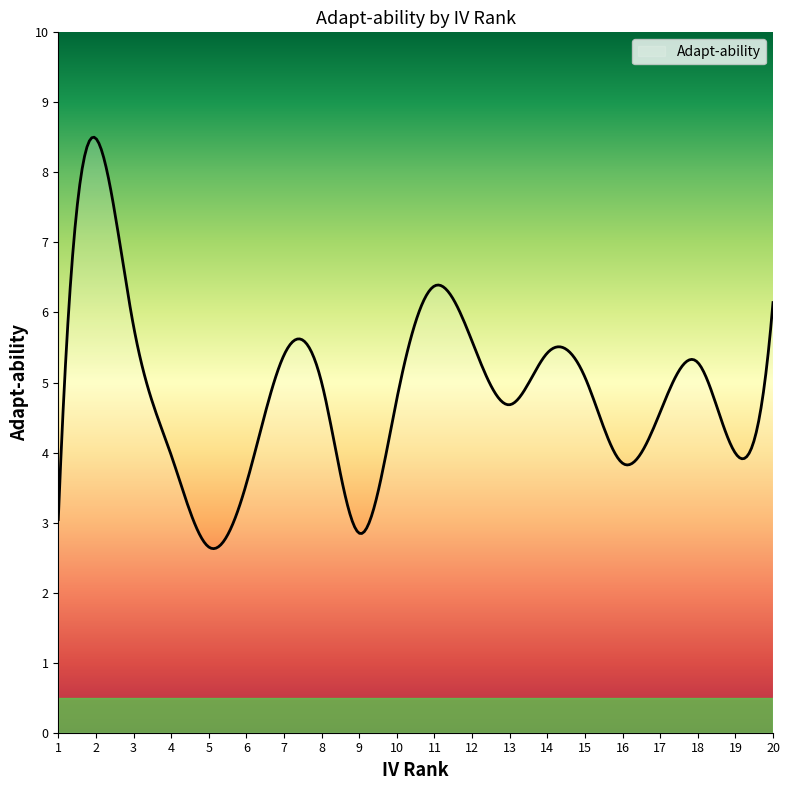

What is the minimum value shown in the chart?

2.6